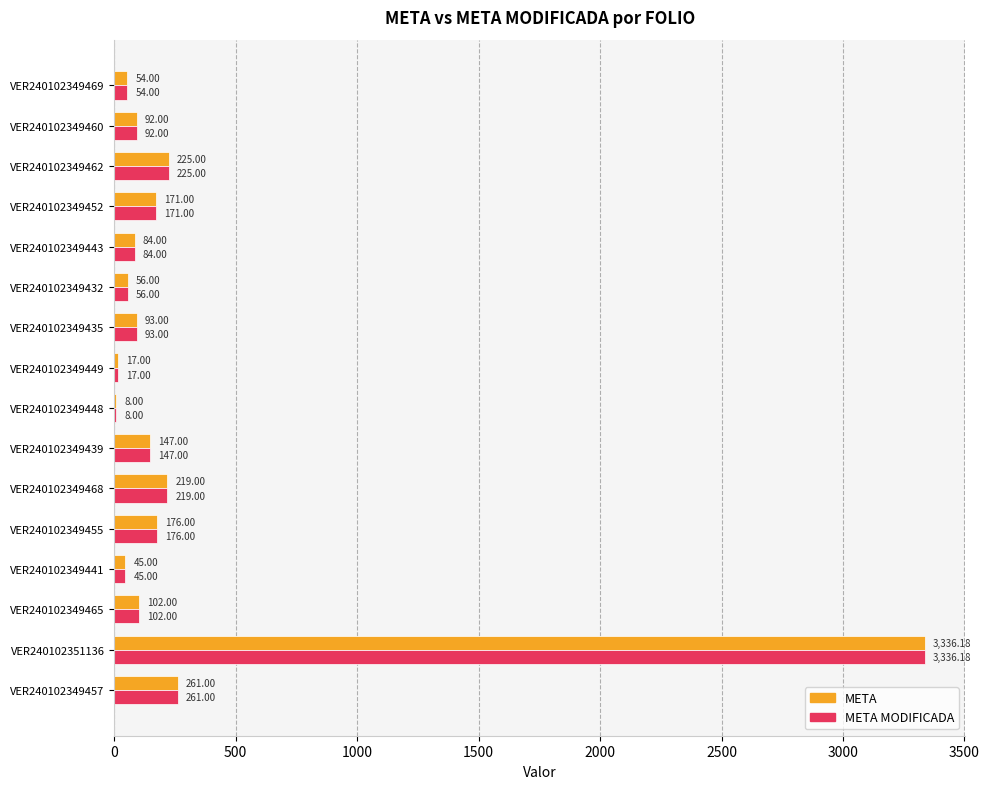

What is the total value across all series at VER240102349469?

108.0